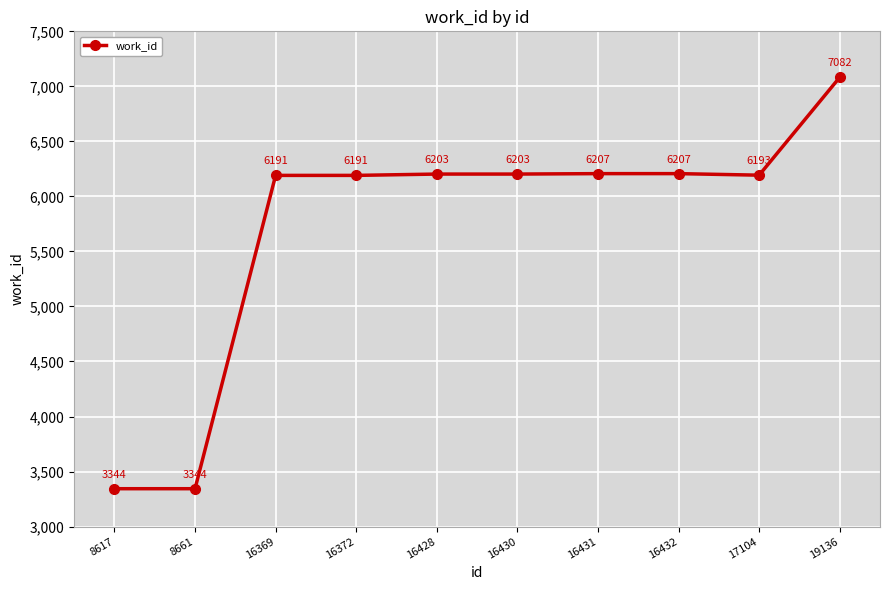

Reading left to right, transcribe all the data shown in this chart.

3344	3344	6191	6191	6203	6203	6207	6207	6193	7082